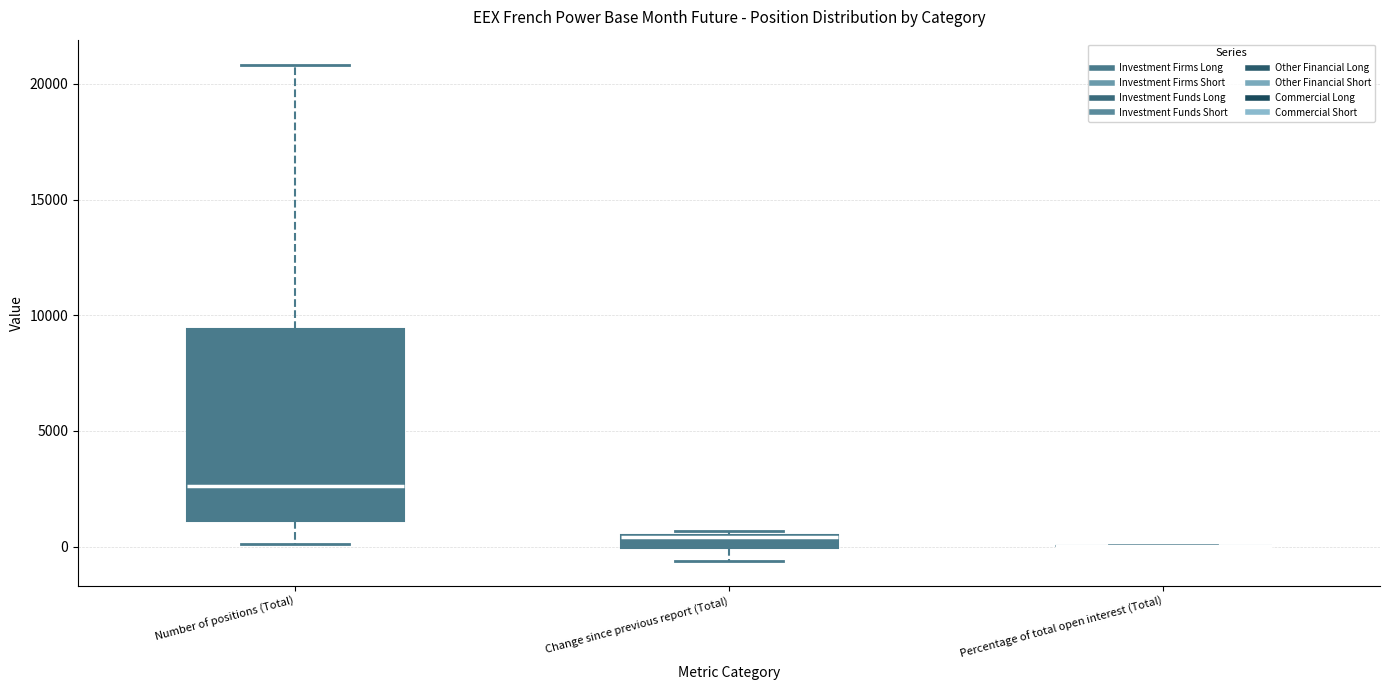

Where is the lower edge of the box for Change since previous report (Total) on the y-axis? The values are not printed on the chart, so give them approximately, as read against the axis.

0